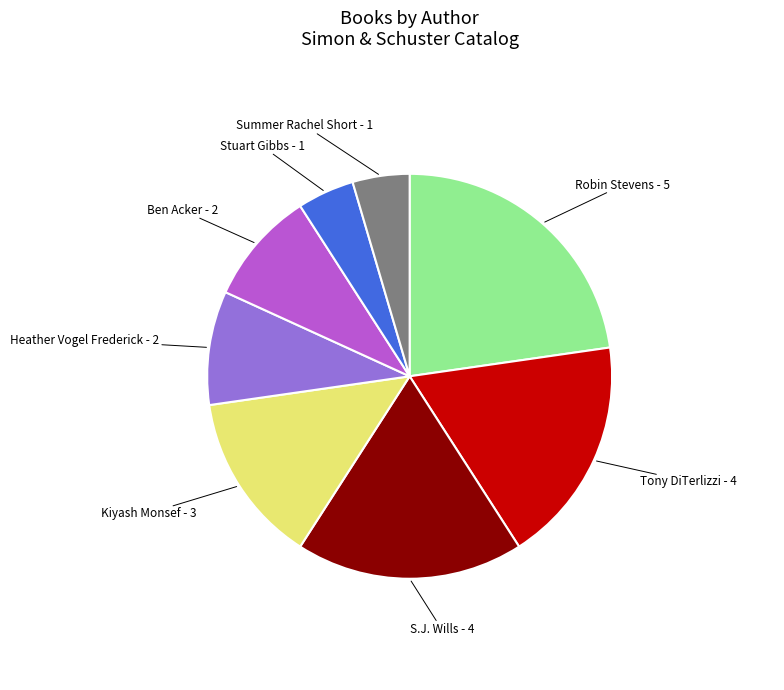

How many slices are in this pie chart?

8